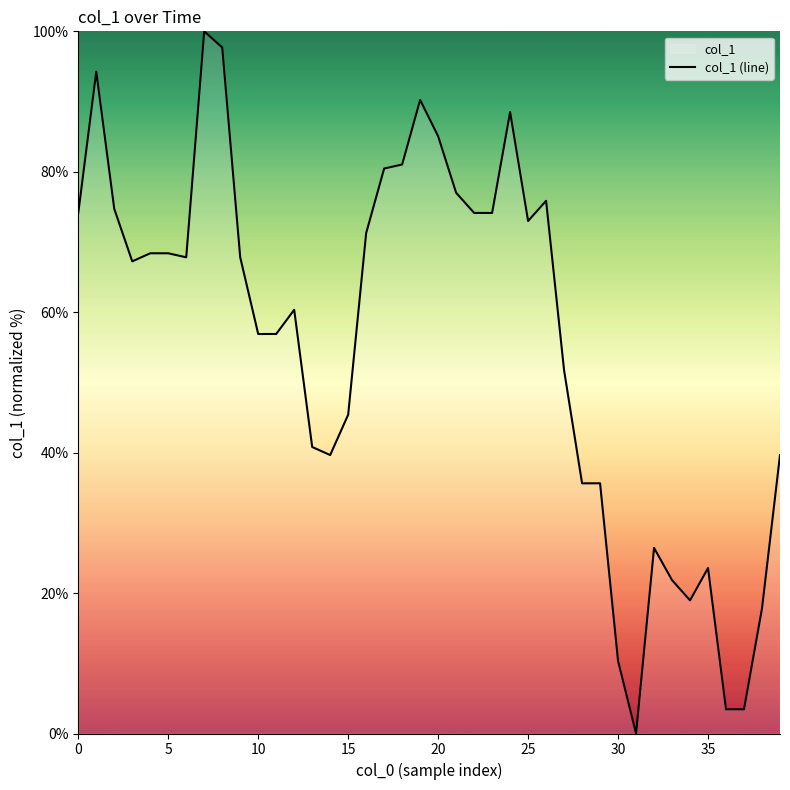

How many interior local valleys (lower than both neighbors) does the data have?

6